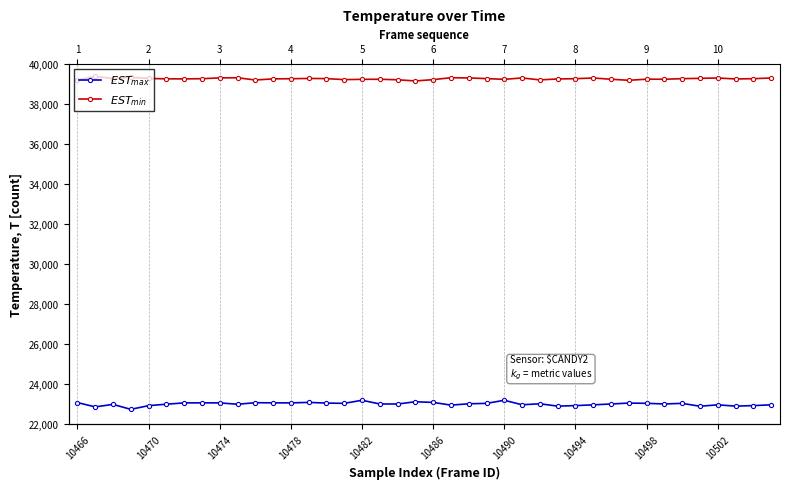

What is the difference between the maximum and minimum values in the $EST_{max}$ series?

453